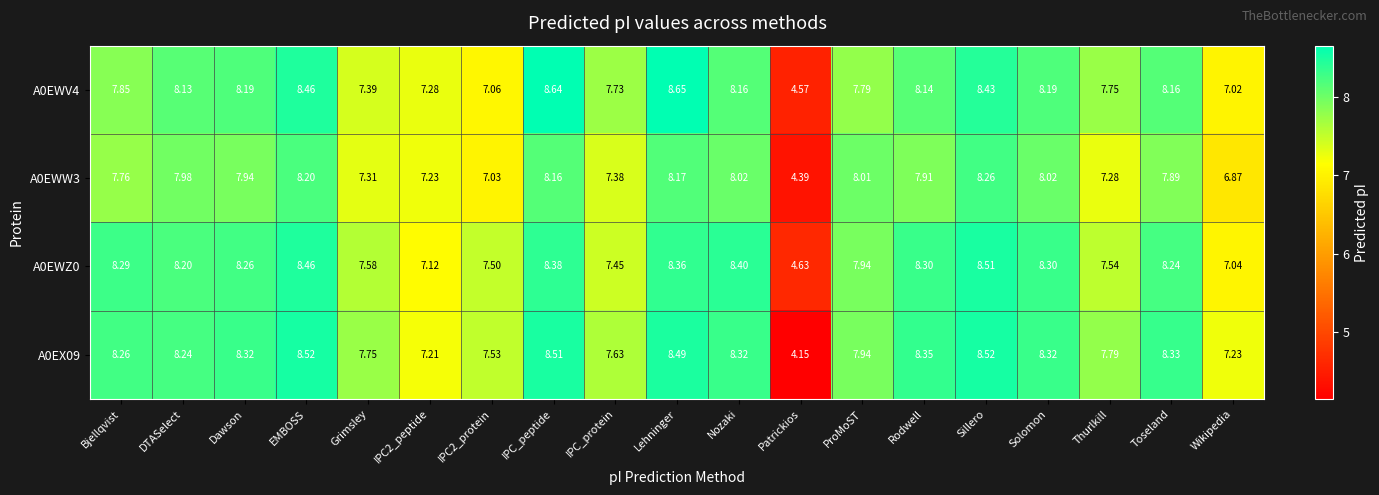

At which category does the chart reach its peak across all series?

Lehninger